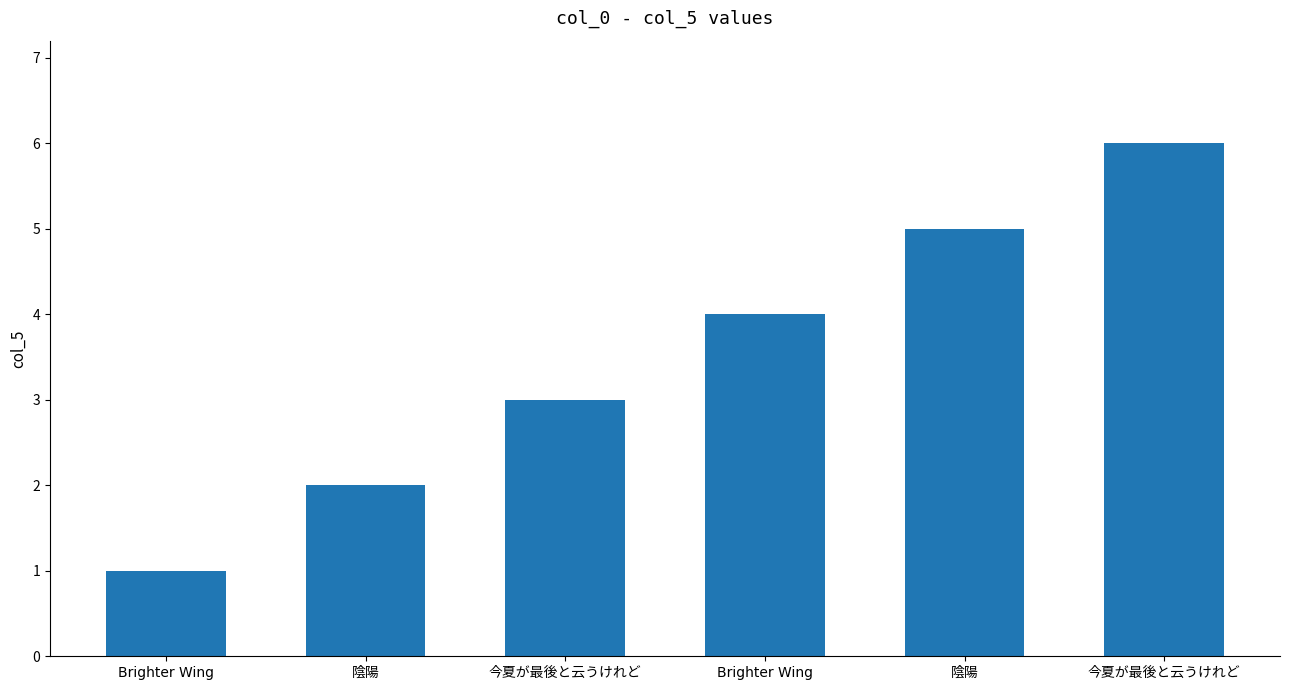

How many bars are there in total?

6